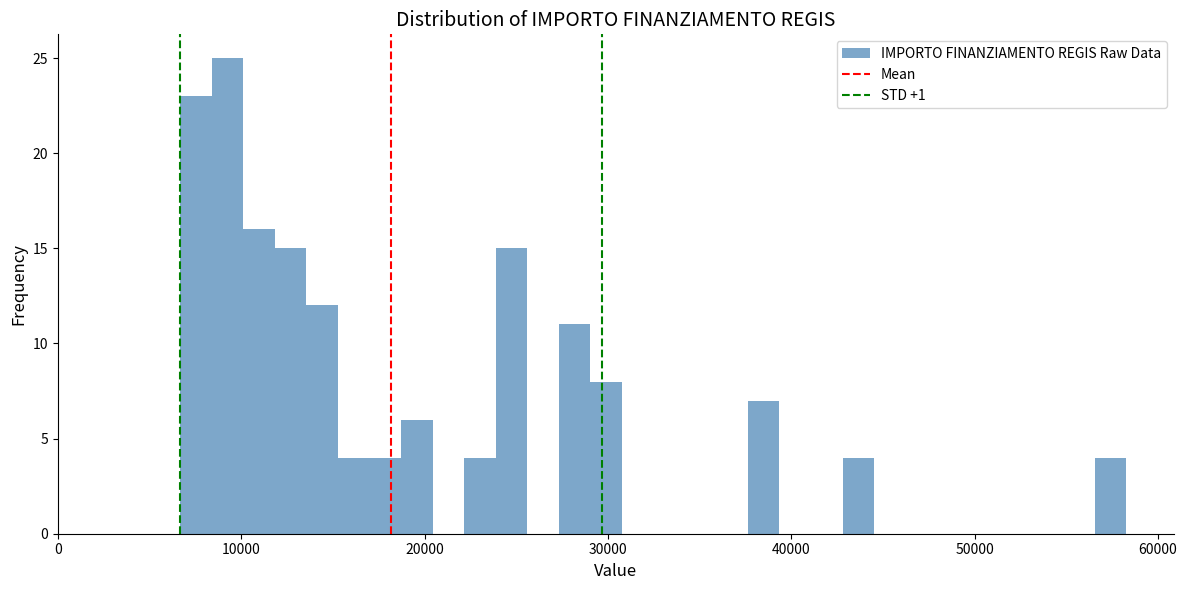

Read against the x-axis, roughly where is the centre of the tallest bar?

9000